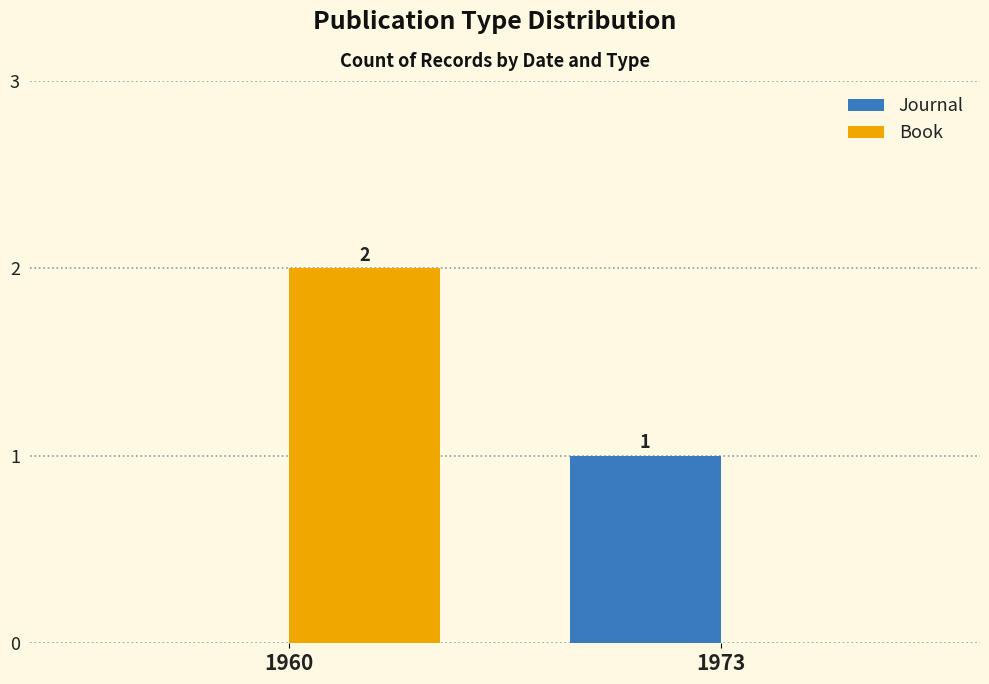

Reading left to right, list all the values displayed in this chart.

Journal: 0	1
Book: 2	0